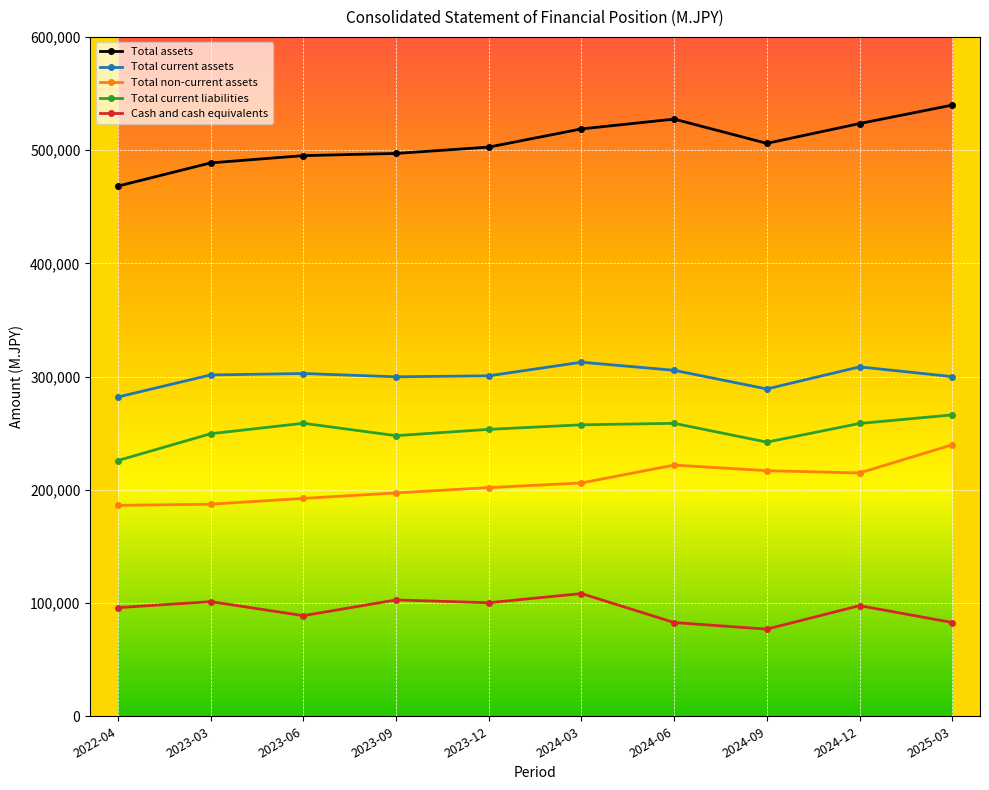

True or false: Total current assets has more than 0 points higher than both neighbors.

True